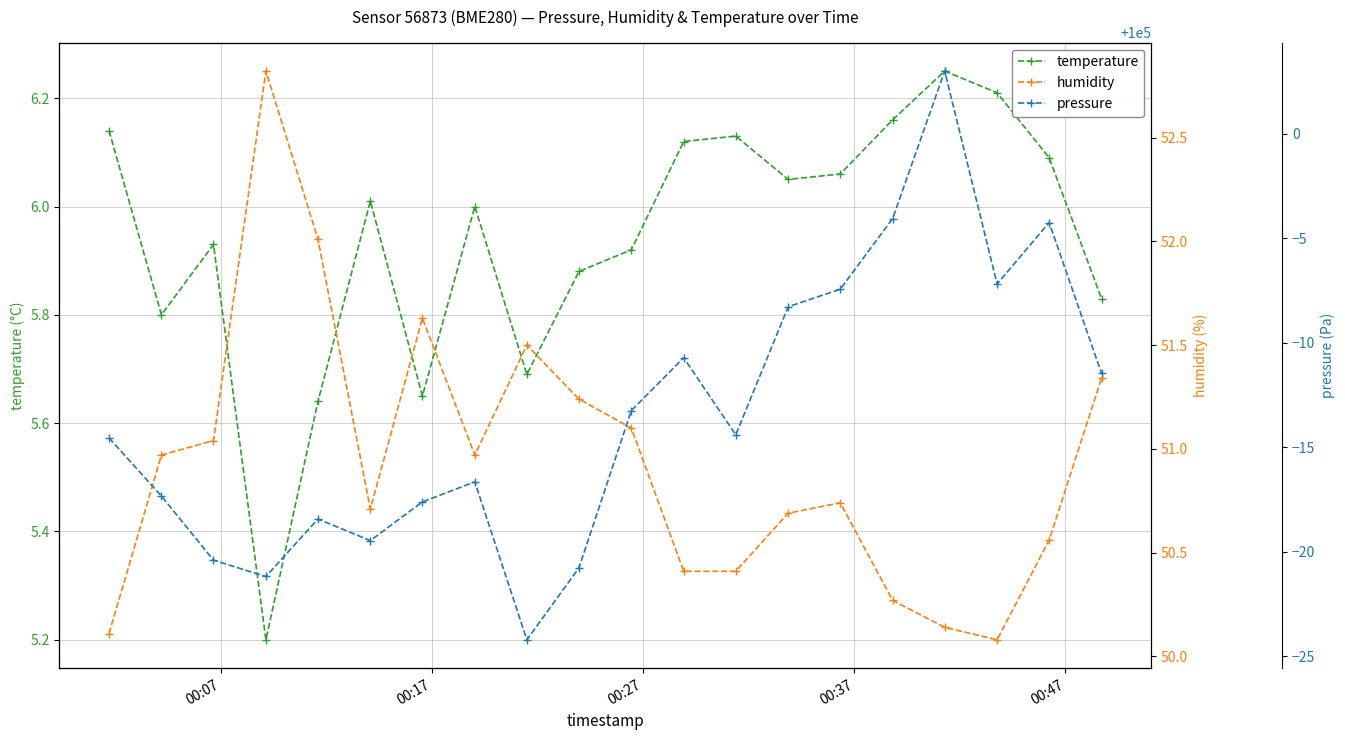

List the series in order of their peak value, lowest first.

temperature, humidity, pressure